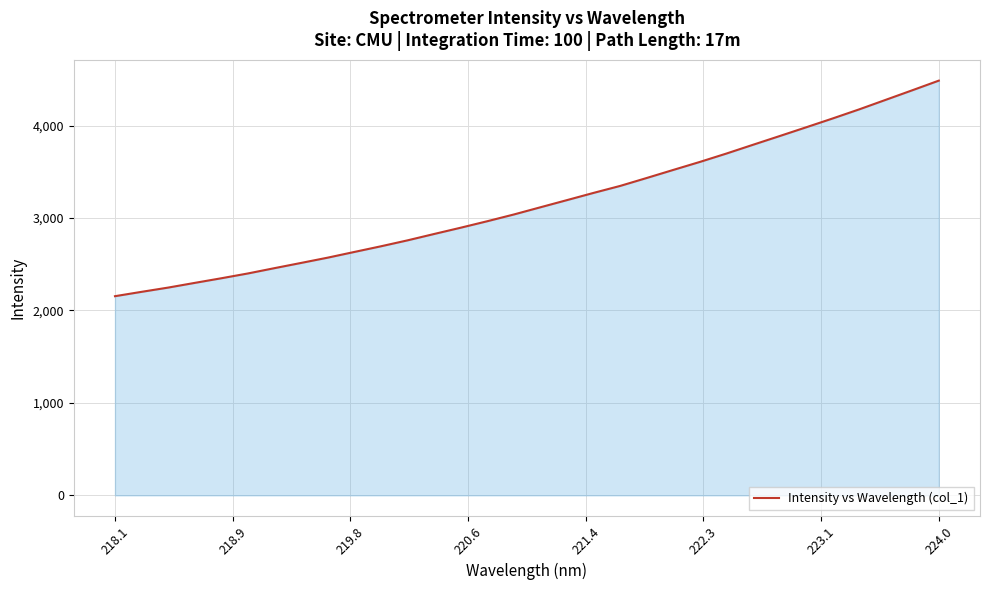

What is the sum of all values?

101248.9